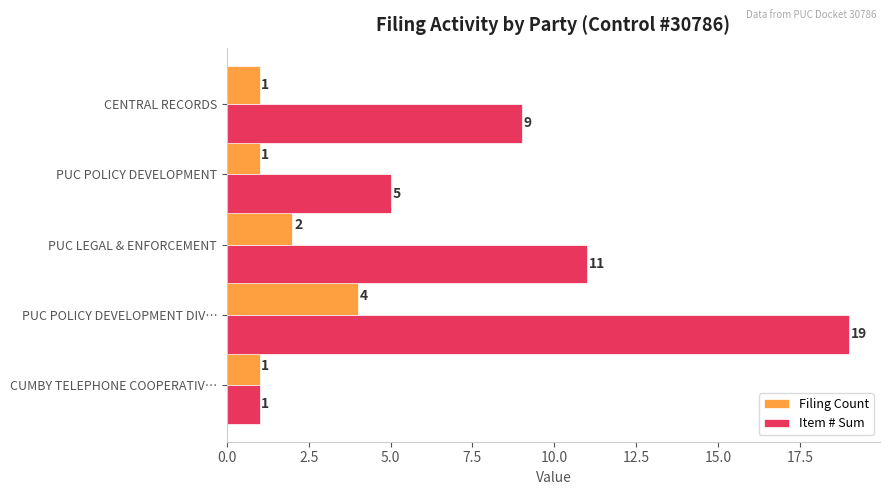

What is the sum of all Item # Sum values?

45